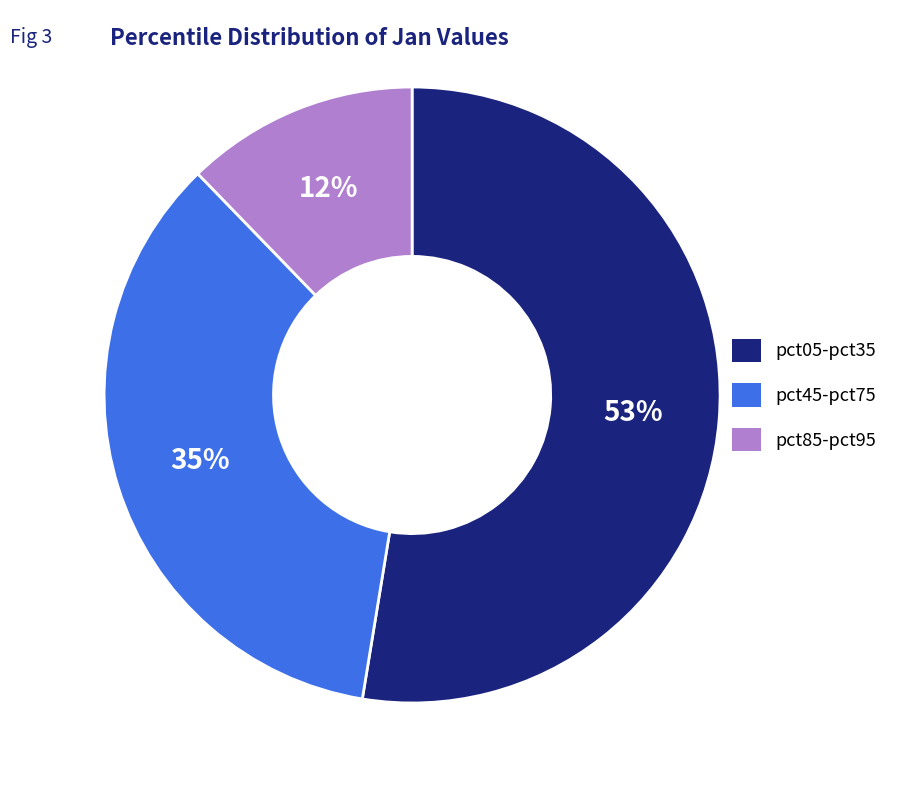

Is there a majority slice in this chart?

Yes